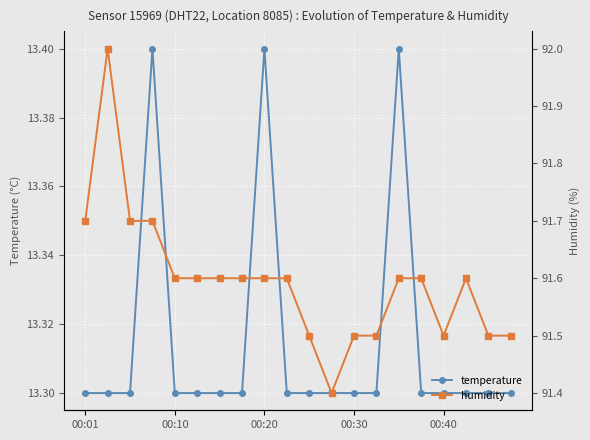

Count the number of categories in the chart.

20